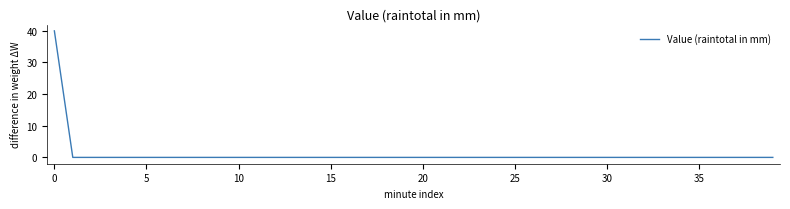

What is the average value?

1.0